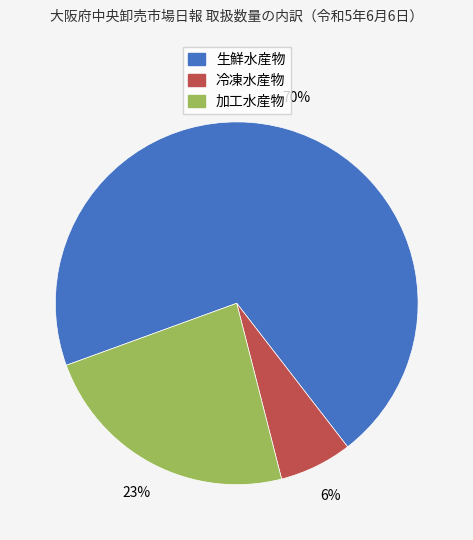

What is the ratio of the value at 生鮮水産物 to the value at 加工水産物?

3.0